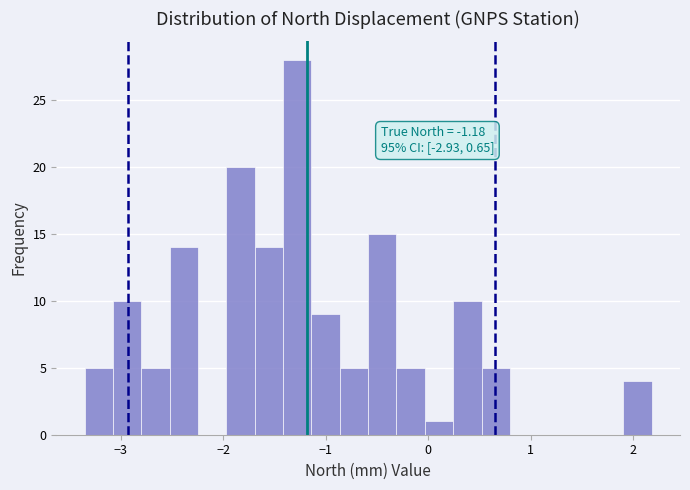

Around what value on the x-axis is the tallest bar? Give the approximate position of its centre, as read against the axis.

-1.3